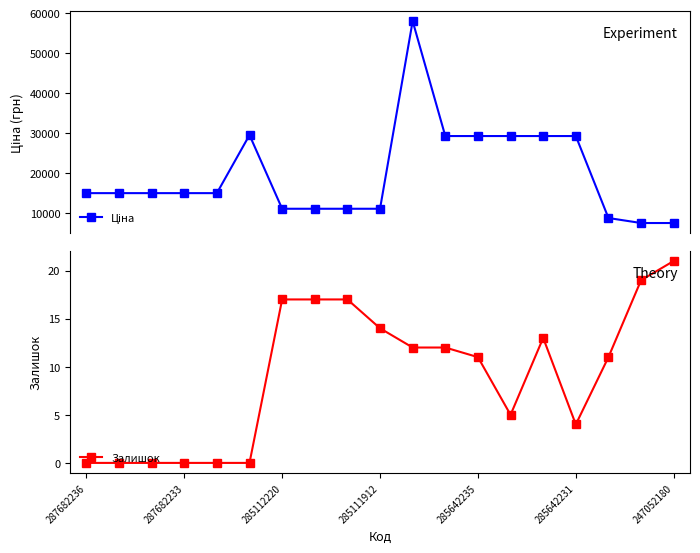

Count the number of categories in the chart.

19